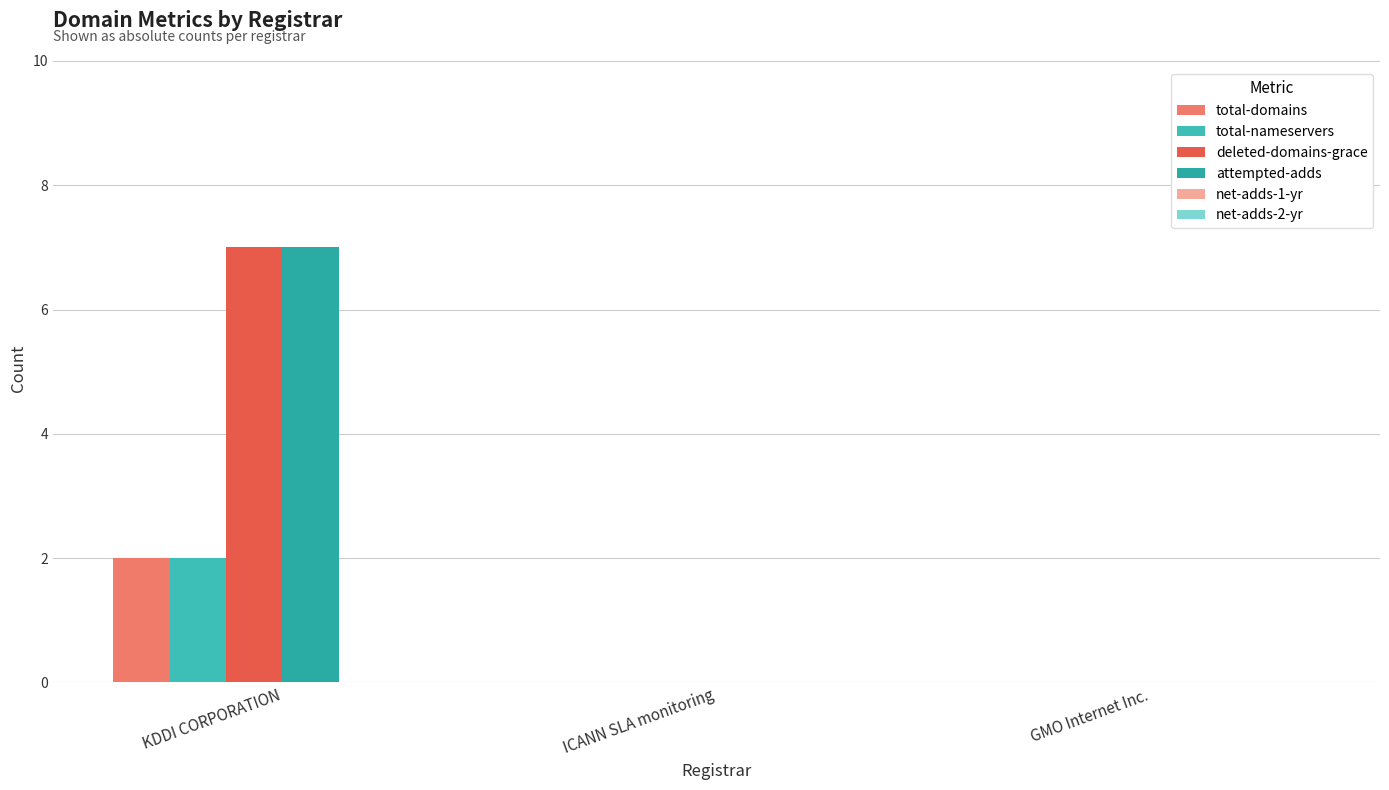

What is the highest value of the attempted-adds series?

7